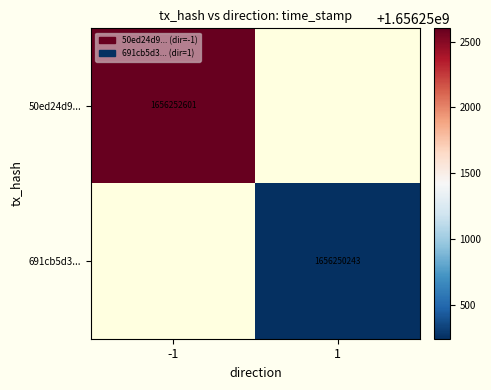

Count the number of categories in the chart.

2